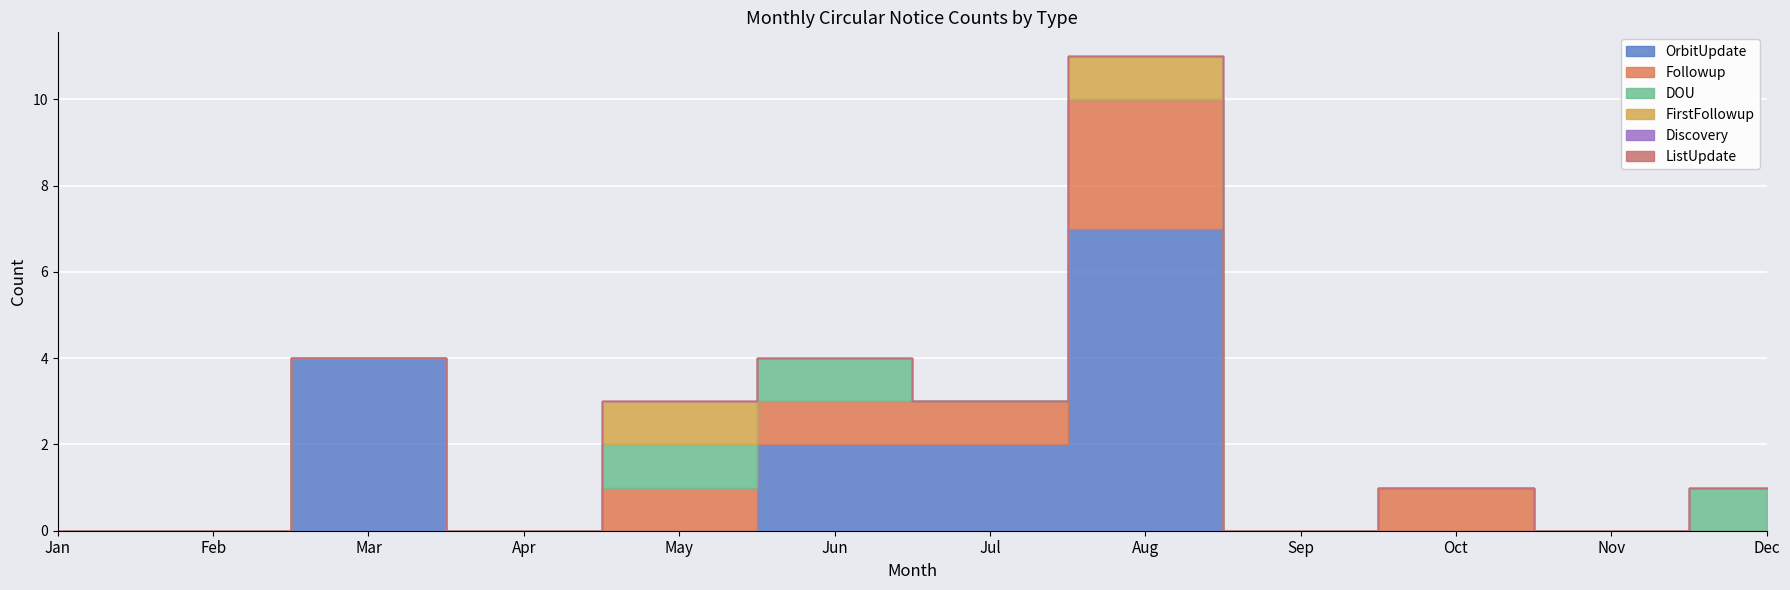

What is the value of the OrbitUpdate point at the 3rd from the left?

4